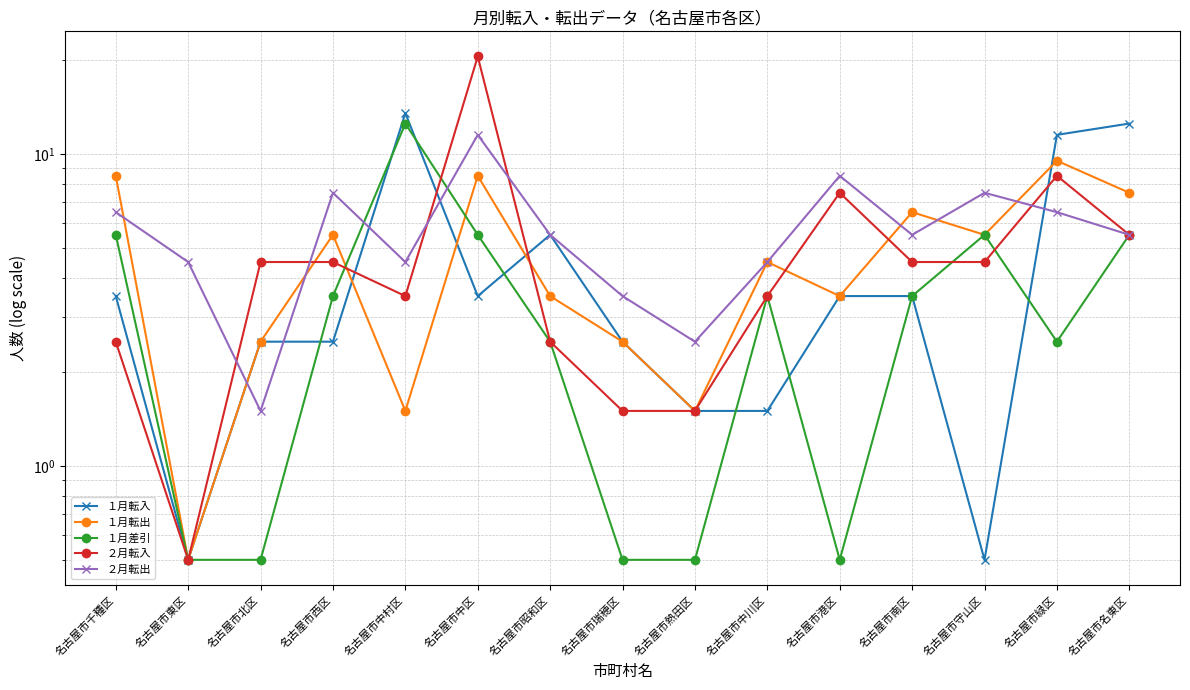

How many distinct data groups are displayed?

5